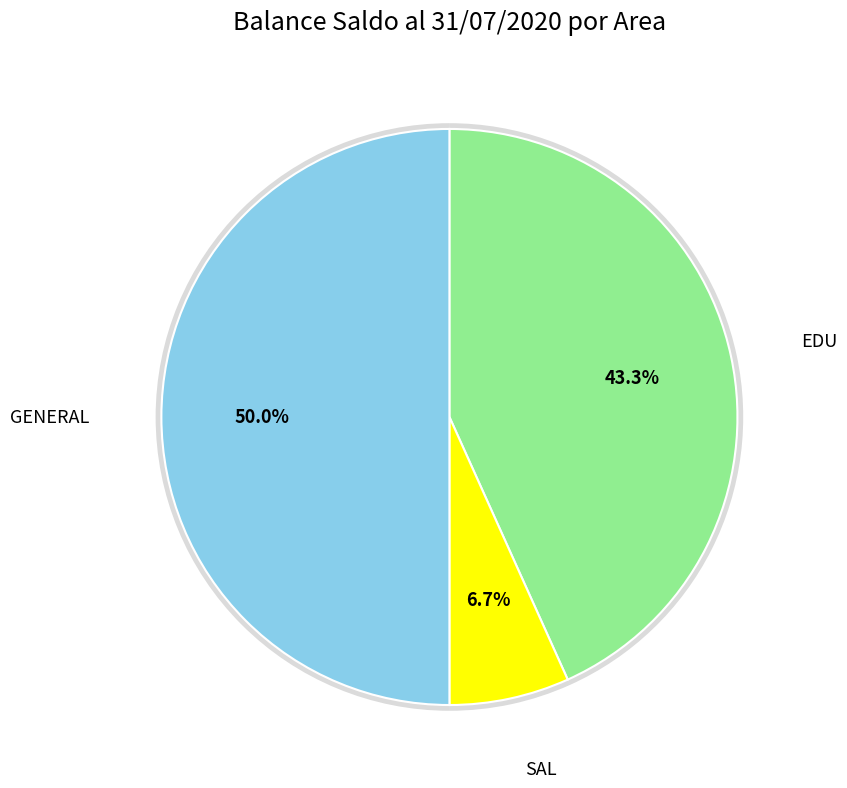

What percentage is NOT represented by GENERAL?

50.0%